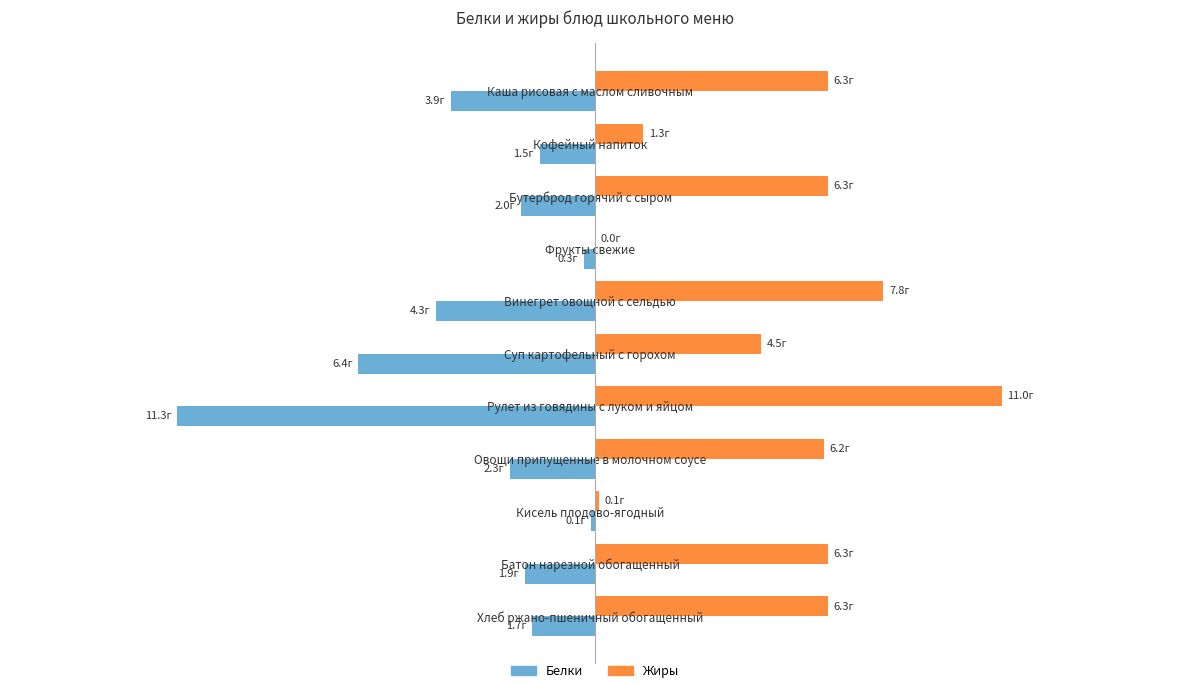

What are all the series names shown in the legend?

Белки, Жиры